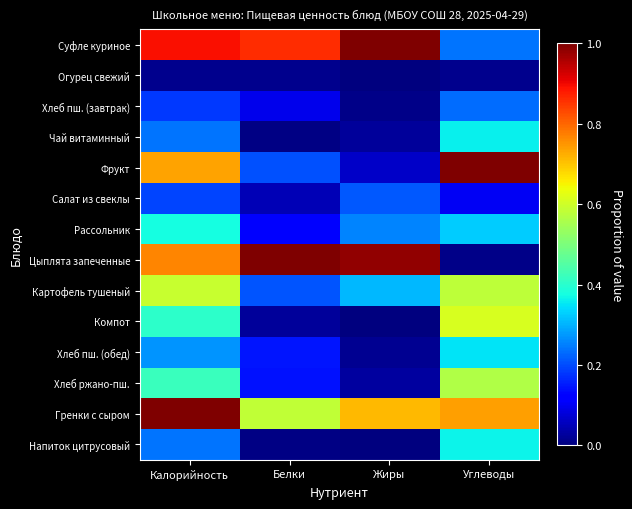

Which series has the largest total across all categories?

Гренки с сыром